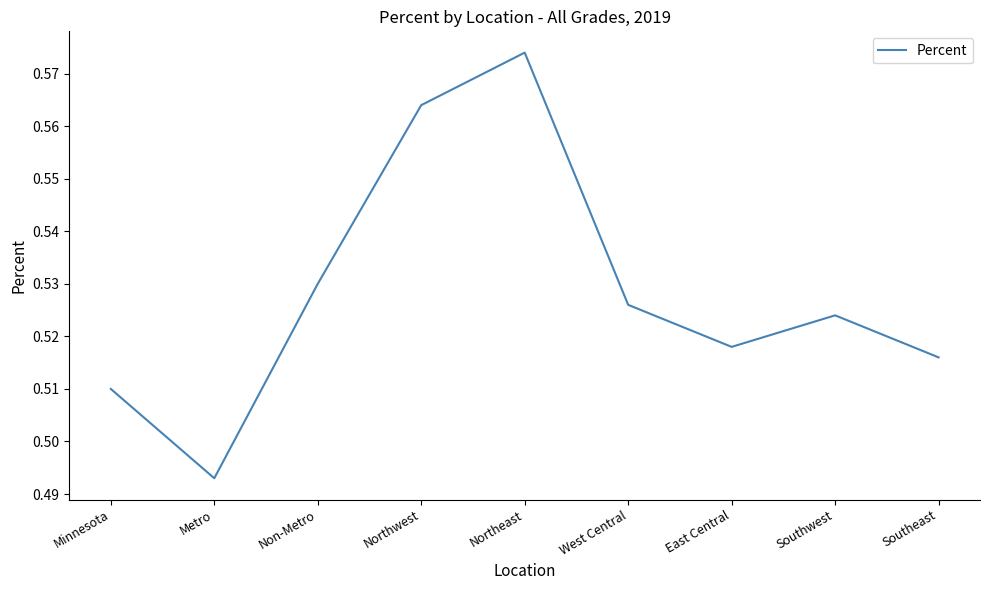

Where is the first local minimum?

Metro